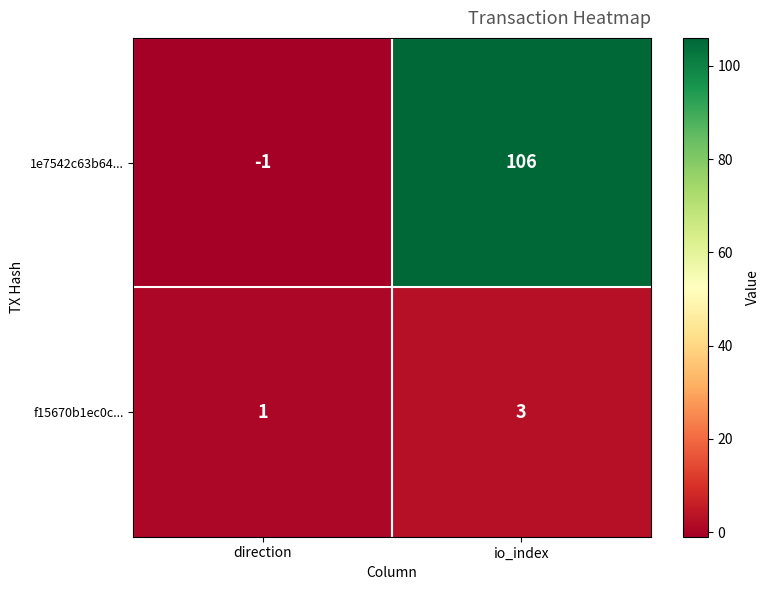

What is the sum of the 1e7542c63b64... values at io_index and direction?

105